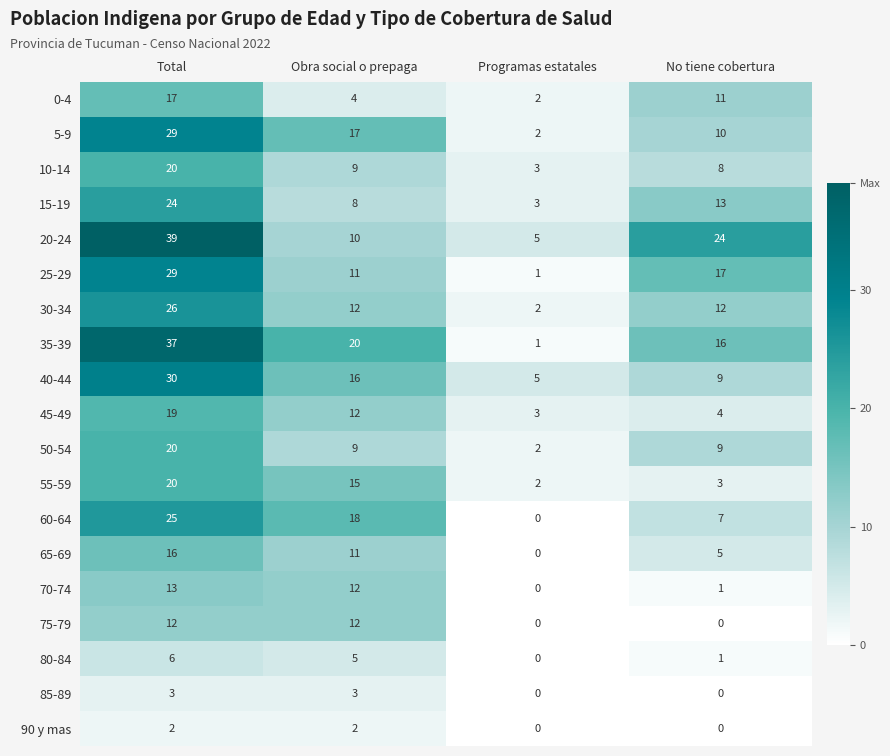

What is the spread (max minus min) of values at Total?

37